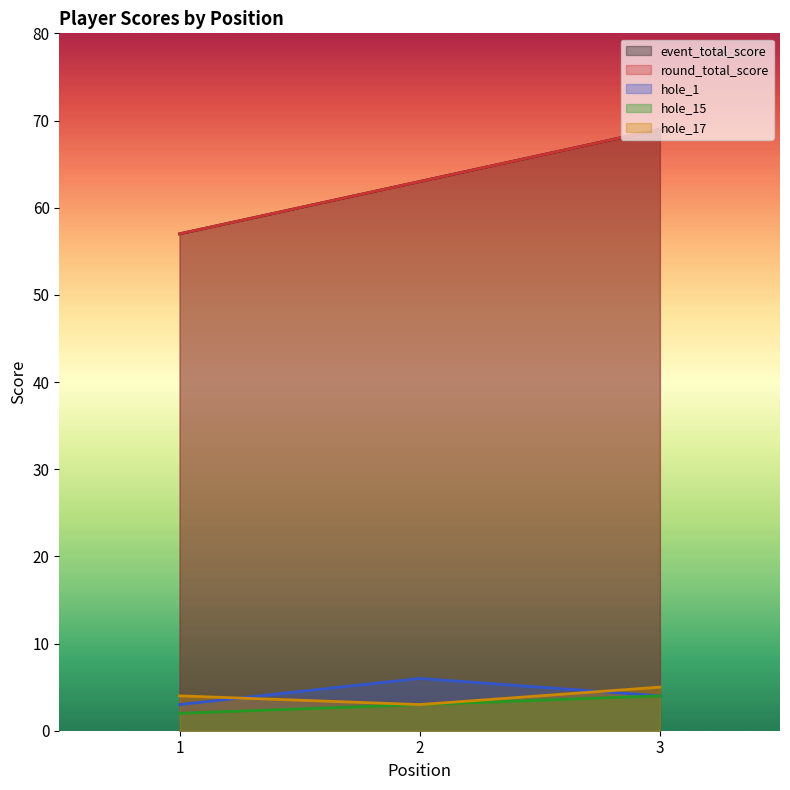

What is the lowest value of the hole_17 series?

3